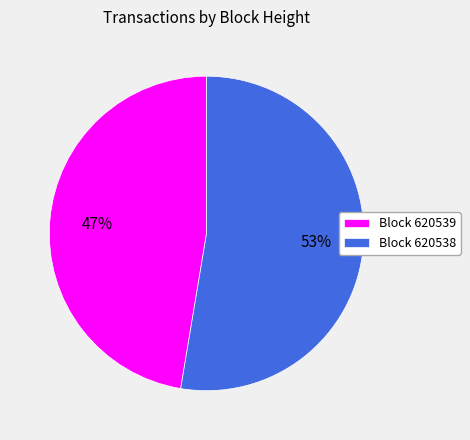

To the nearest percent, what is the average slice percentage?

50%